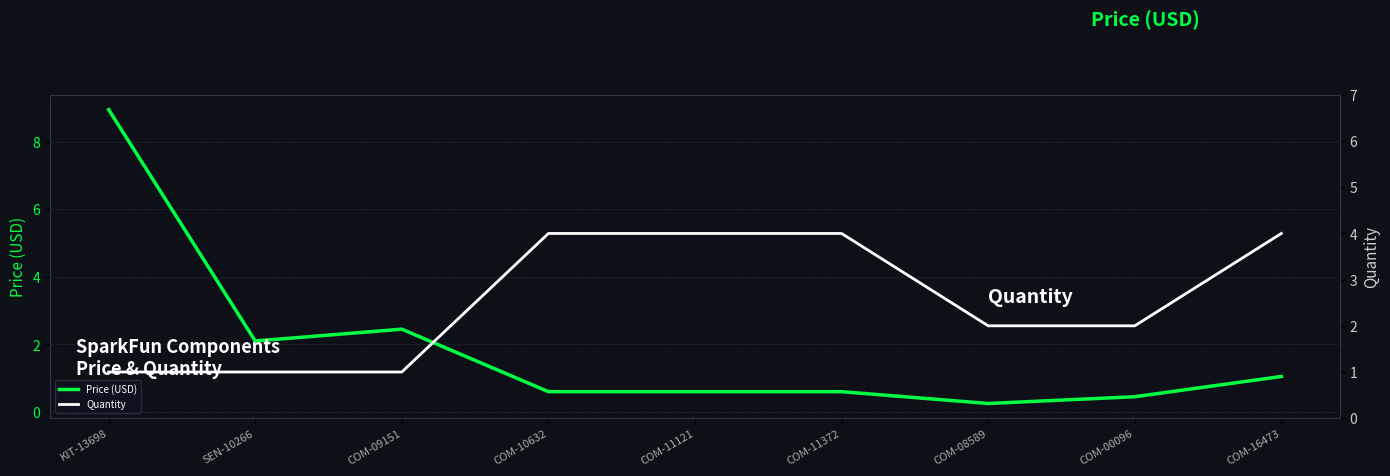

Is the value of Quantity at COM-11372 greater than the value of Price (USD) at COM-10632?

Yes